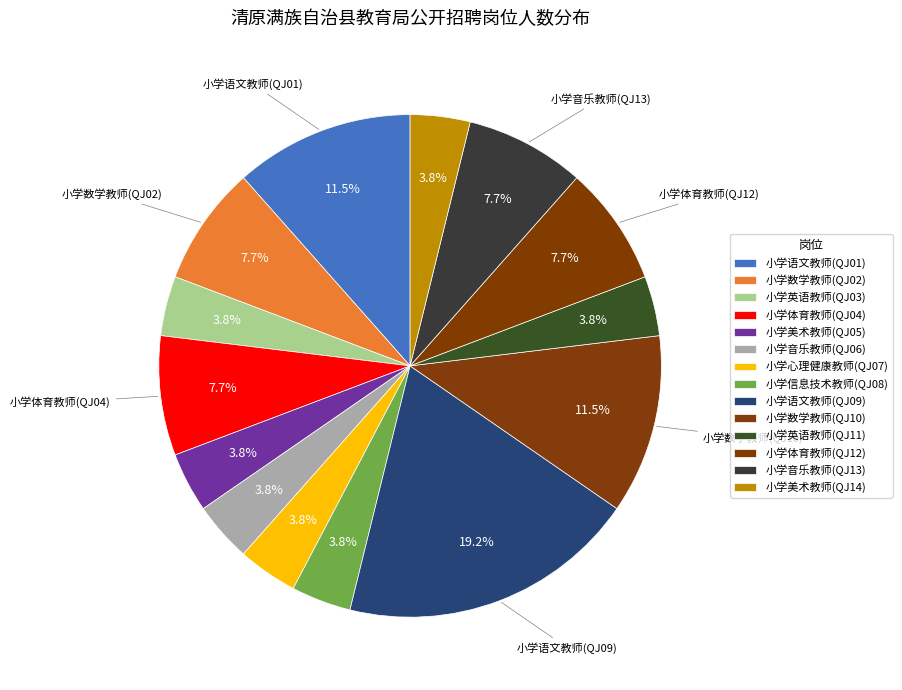

To the nearest percent, what percentage of the pie is 小学语文教师(QJ01)?

12%